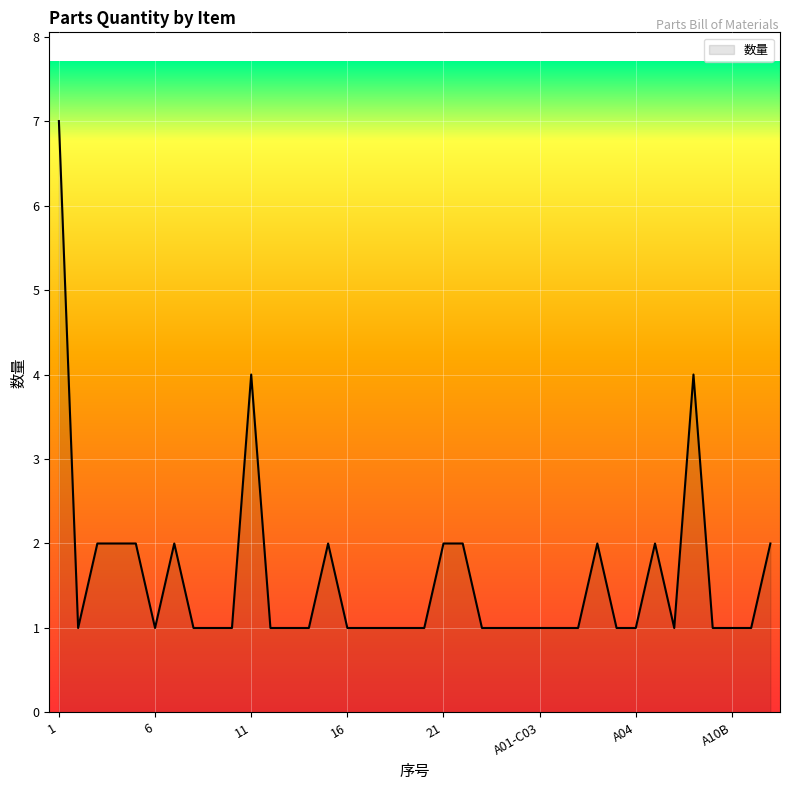

What is the greatest value displayed?

7